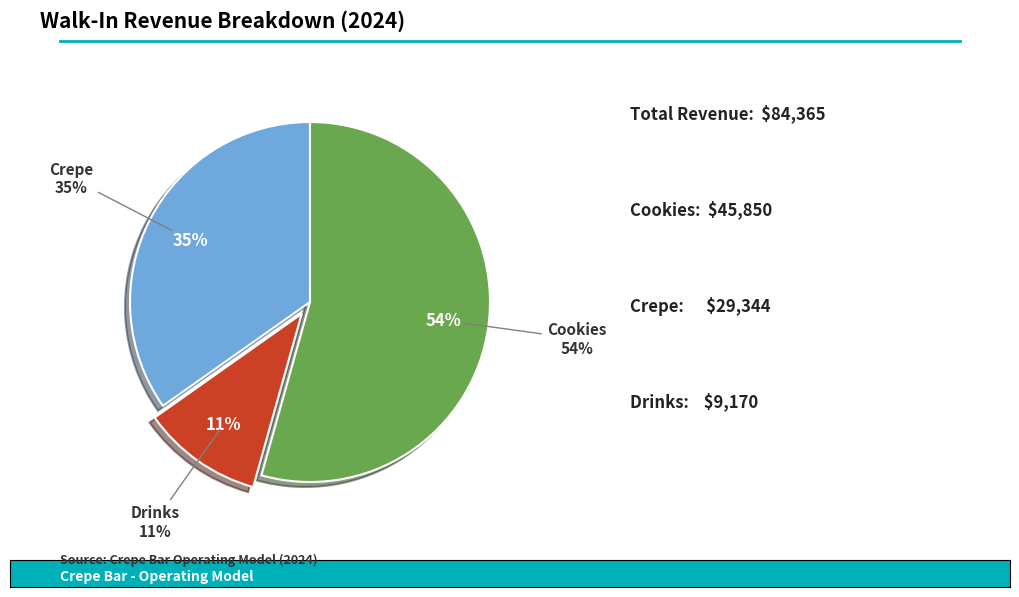

Does Crepe account for over 50% of the chart?

No